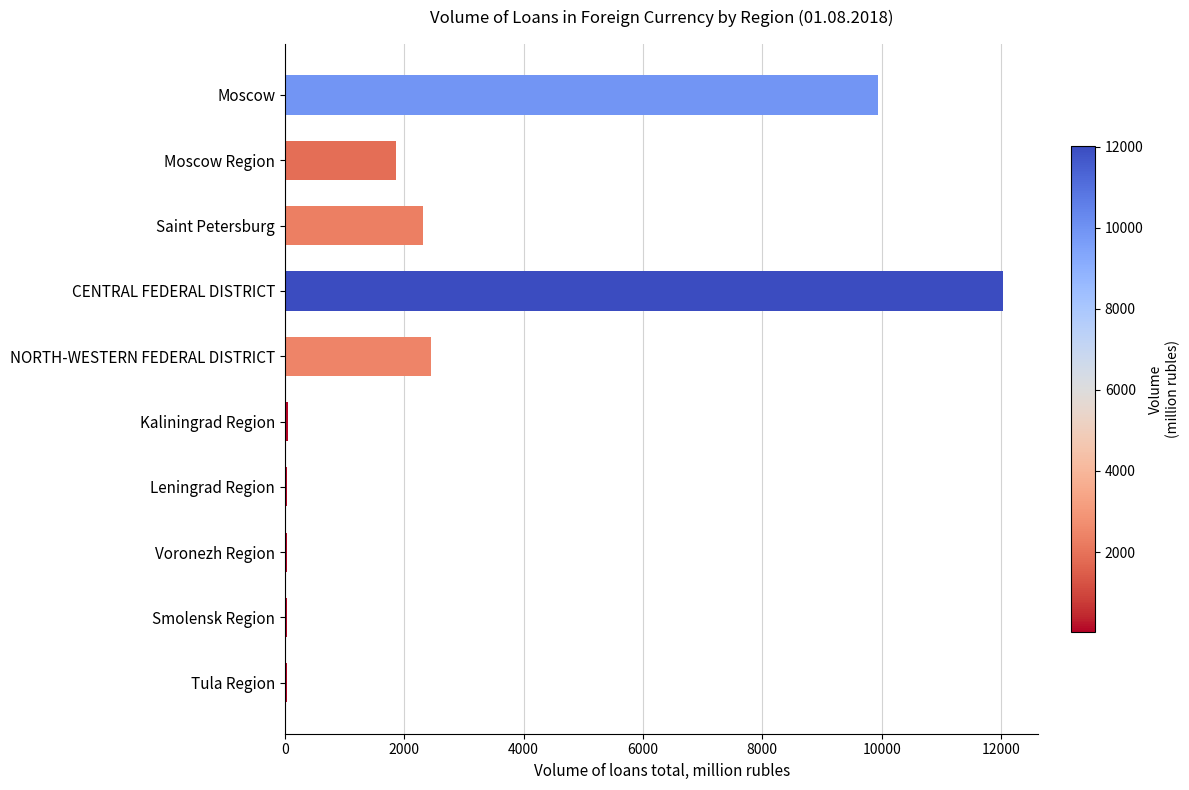

What is the ratio of the value at Moscow to the value at CENTRAL FEDERAL DISTRICT?

0.8